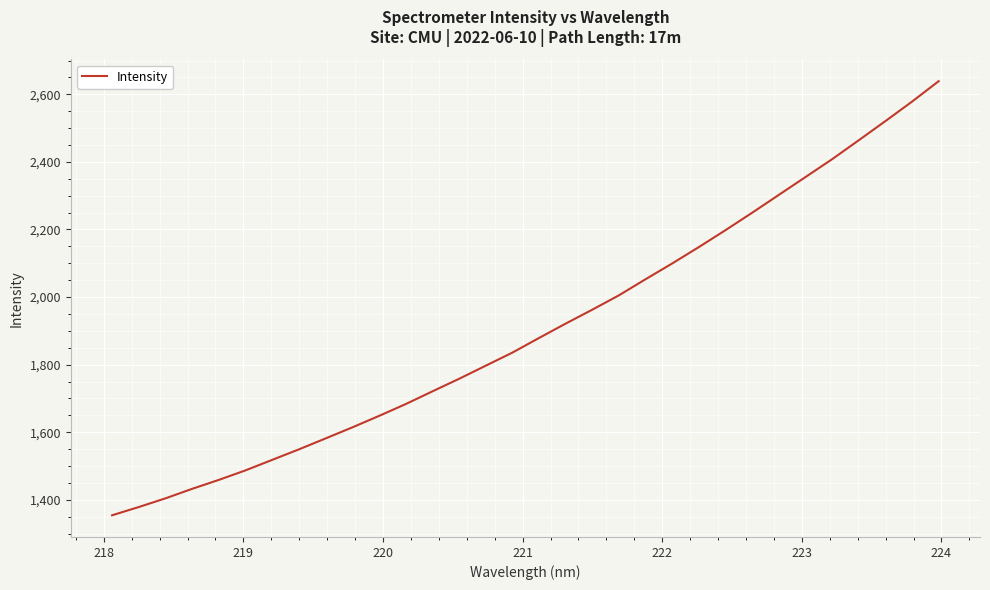

What is the maximum value shown in the chart?

2638.8